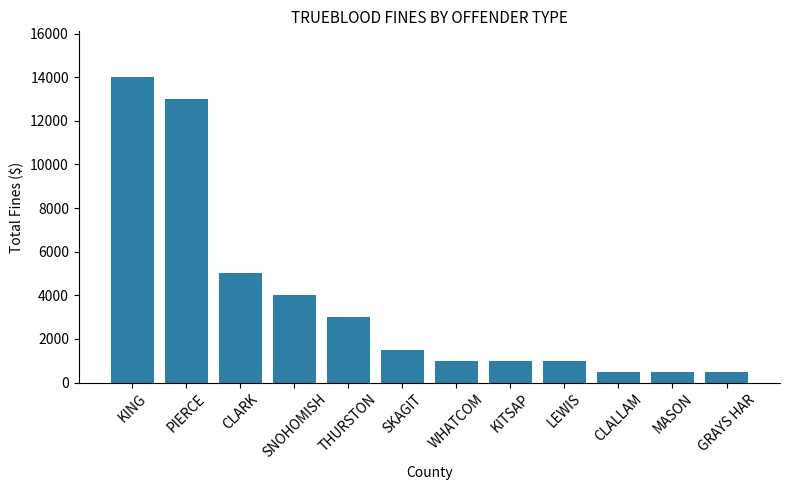

Reading left to right, what are all the values shown in this chart?

KING=14000	PIERCE=13000	CLARK=5000	SNOHOMISH=4000	THURSTON=3000	SKAGIT=1500	WHATCOM=1000	KITSAP=1000	LEWIS=1000	CLALLAM=500	MASON=500	GRAYS HAR=500